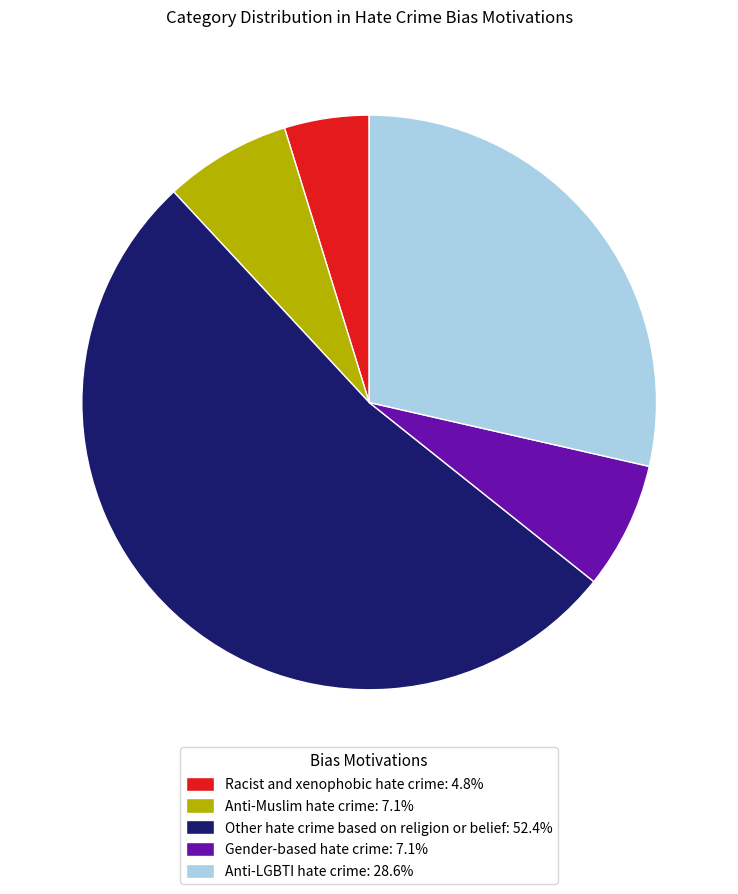

Is the sum of Gender-based hate crime and Anti-LGBTI hate crime greater than half?

No